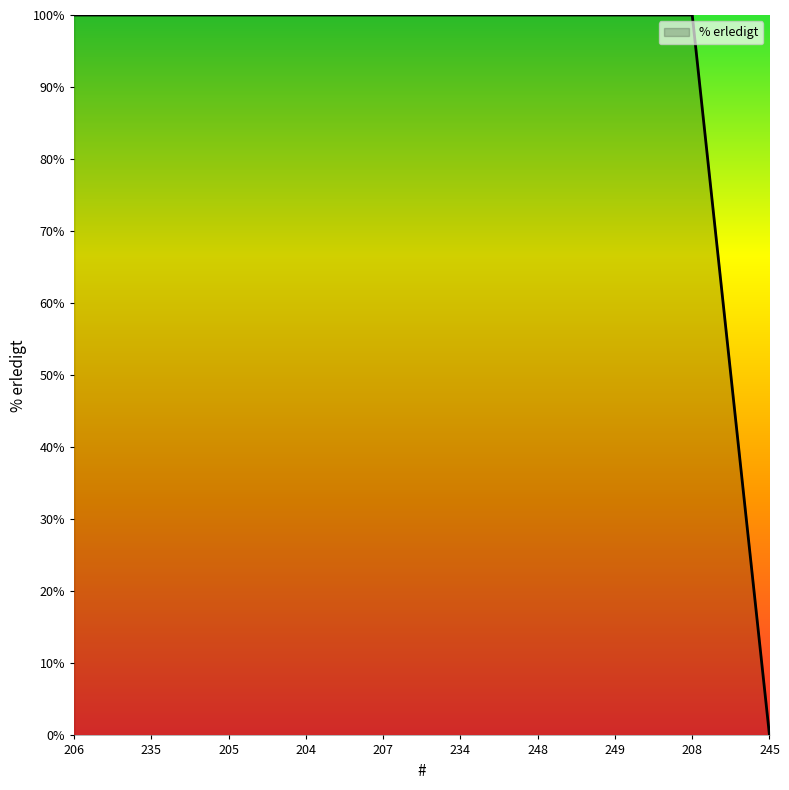

Reading right to left, what are all the values shown in this chart?

245=0	208=100	249=100	248=100	234=100	207=100	204=100	205=100	235=100	206=100